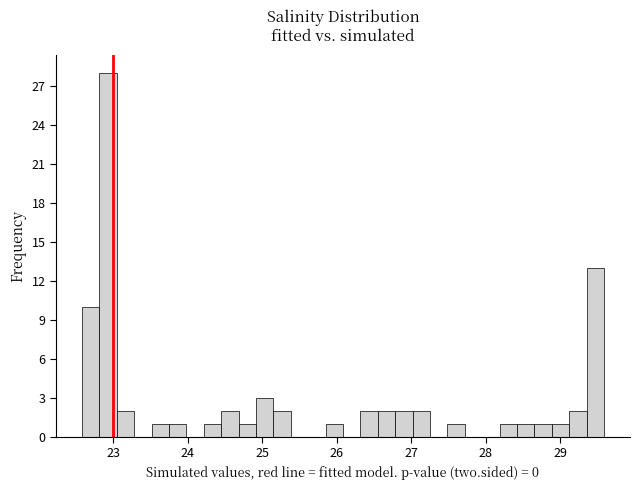

Read against the x-axis, roughly where is the centre of the tallest bar?

22.9